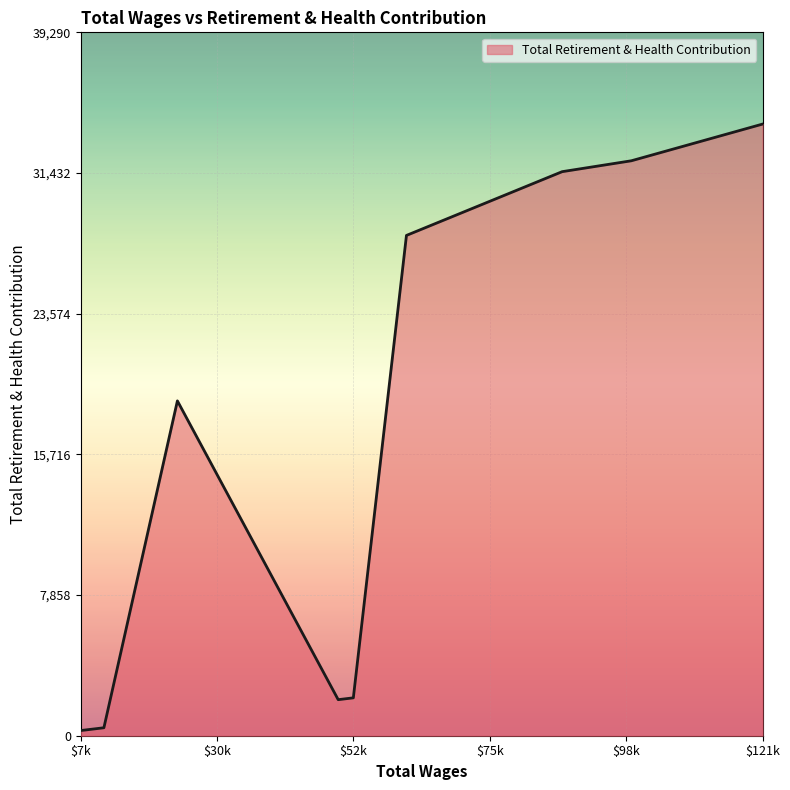

What is the greatest value displayed?

34166